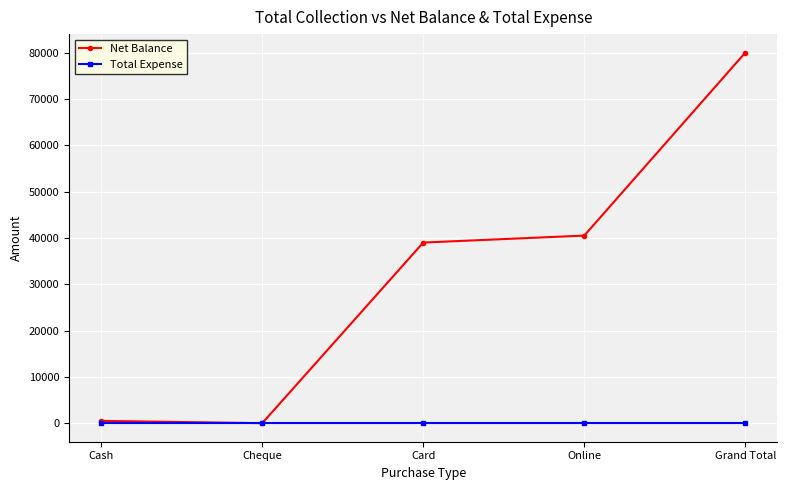

Rank the series by their maximum value, from highest to lowest.

Net Balance, Total Expense